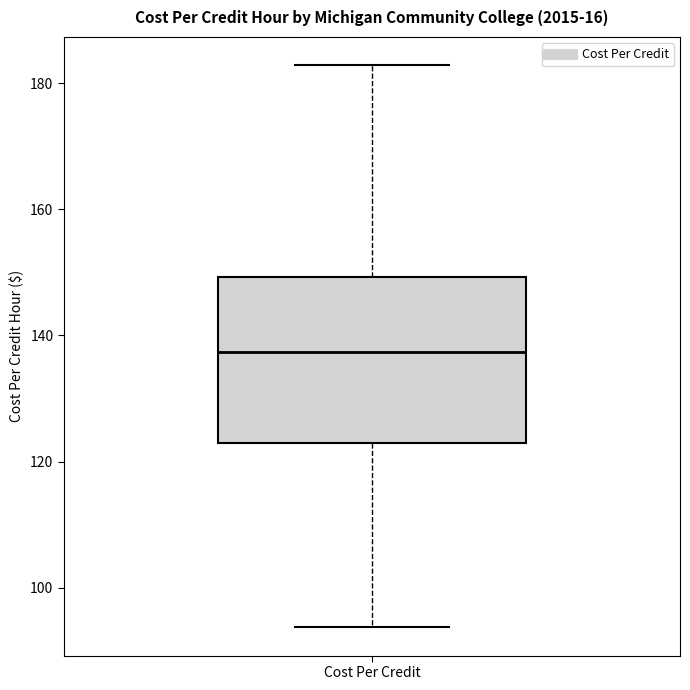

Transcribe this box plot: give where the median line is, the range the box spans, and where the two whiskers end, as read against the y-axis. The values are not printed on the chart, so give them approximately, as read against the axis.

median 138, box 122 to 150, whiskers 94 to 182